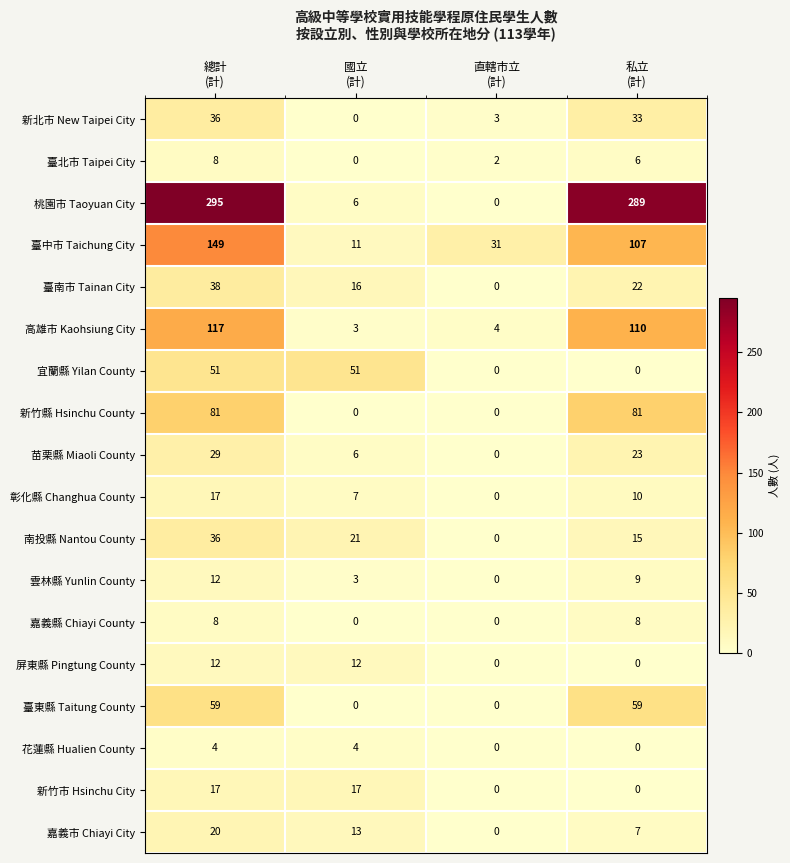

Which series has the largest total across all categories?

桃園市 Taoyuan City